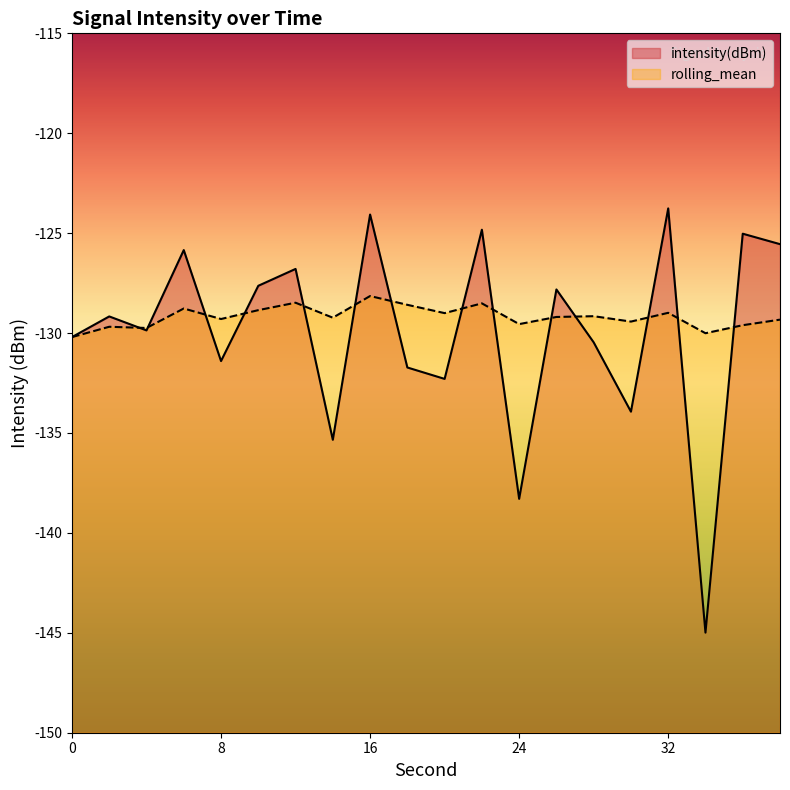

At which category does rolling_mean reach its first local valley?

4